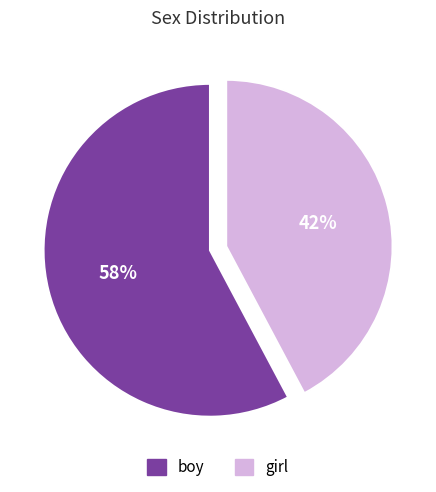

The girl slice represents 42% of the pie. True or false?

True